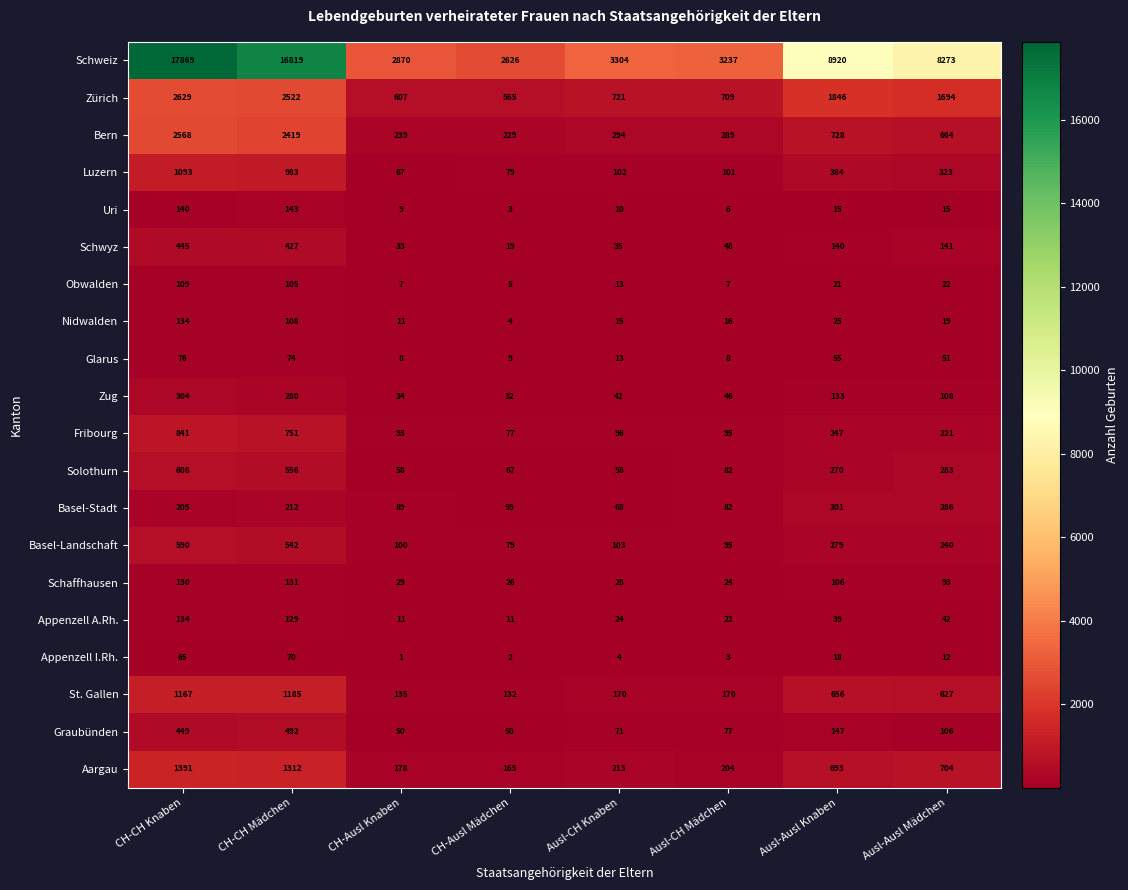

At how many categories does at least one series exceed 3755?

4